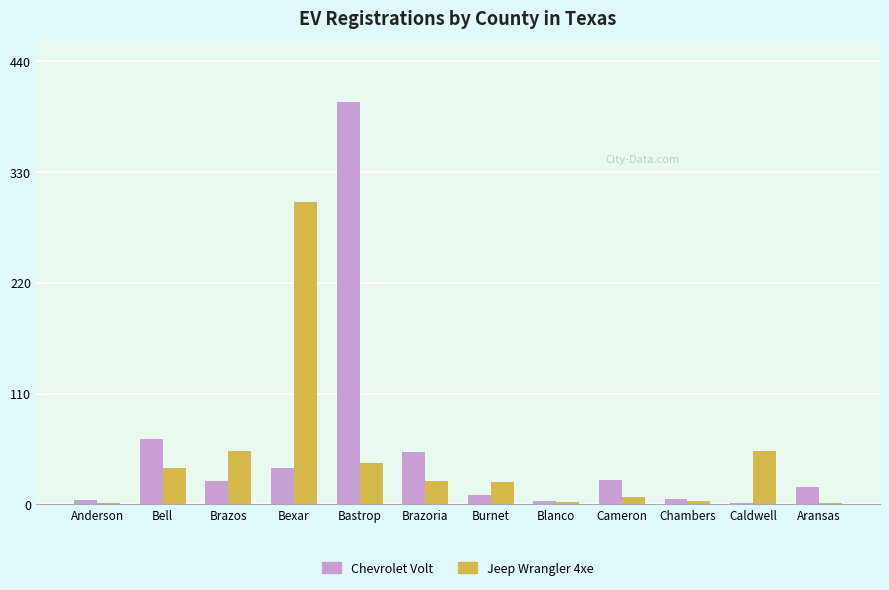

The value of Jeep Wrangler 4xe at Bastrop is 41. True or false?

True